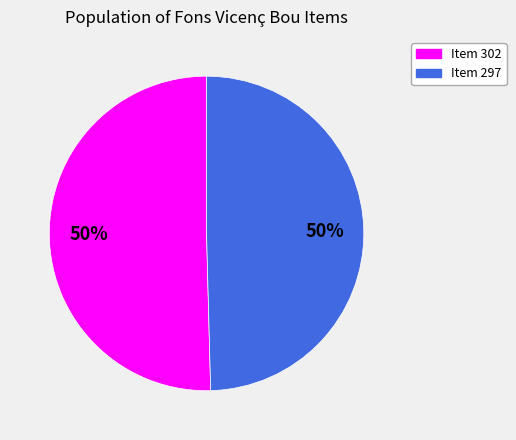

To the nearest percent, what percentage of the pie is Item 297?

50%